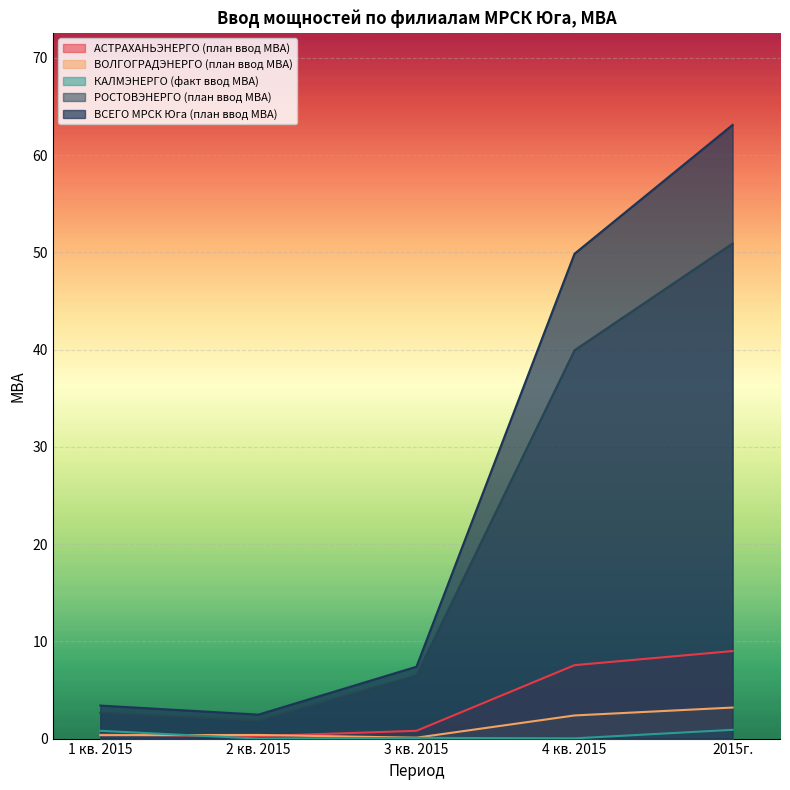

What is the average value of the РОСТОВЭНЕРГО (план ввод МВА) series?

20.4